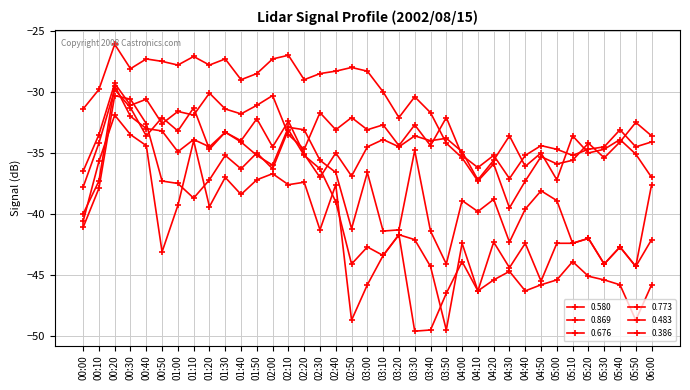

Rank the categories by 0.386 value from highest to lowest.

00:20, 02:10, 01:10, 00:40, 01:30, 02:00, 00:50, 01:00, 01:20, 02:50, 00:30, 02:40, 03:00, 01:50, 02:30, 01:40, 02:20, 00:10, 03:10, 03:30, 00:00, 03:40, 03:20, 05:50, 06:00, 05:40, 03:50, 05:20, 04:50, 04:00, 05:30, 05:10, 04:20, 05:00, 04:10, 04:40, 04:30